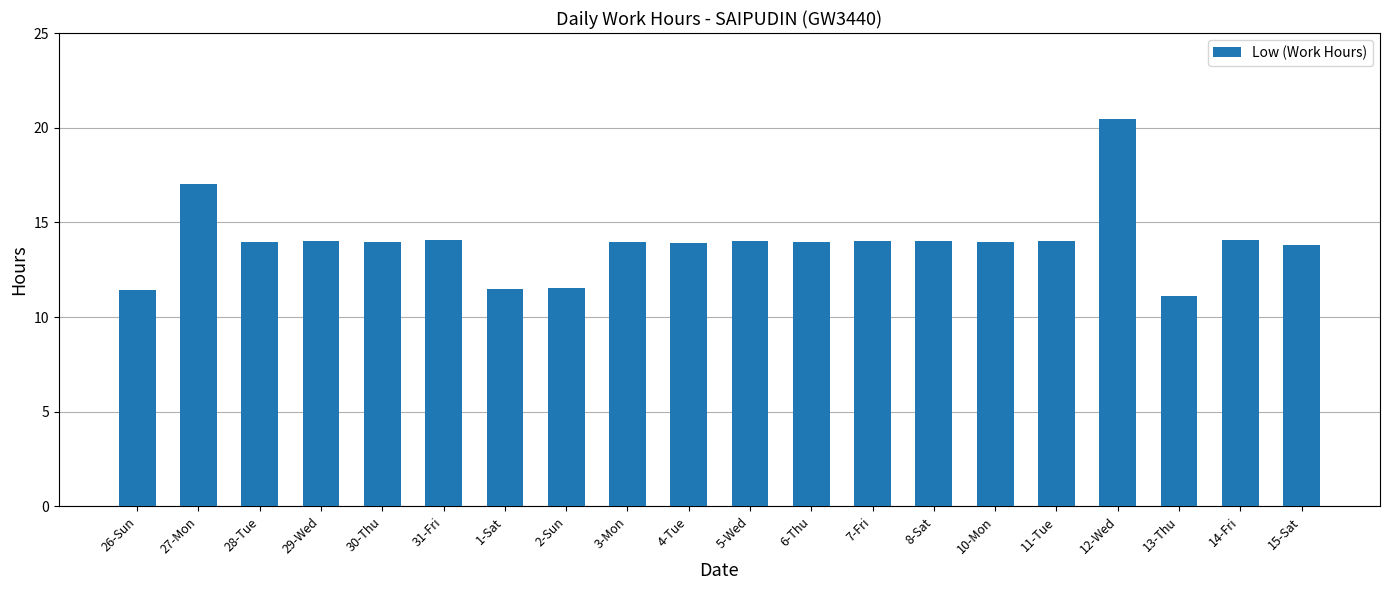

What is the minimum value shown in the chart?

11.1